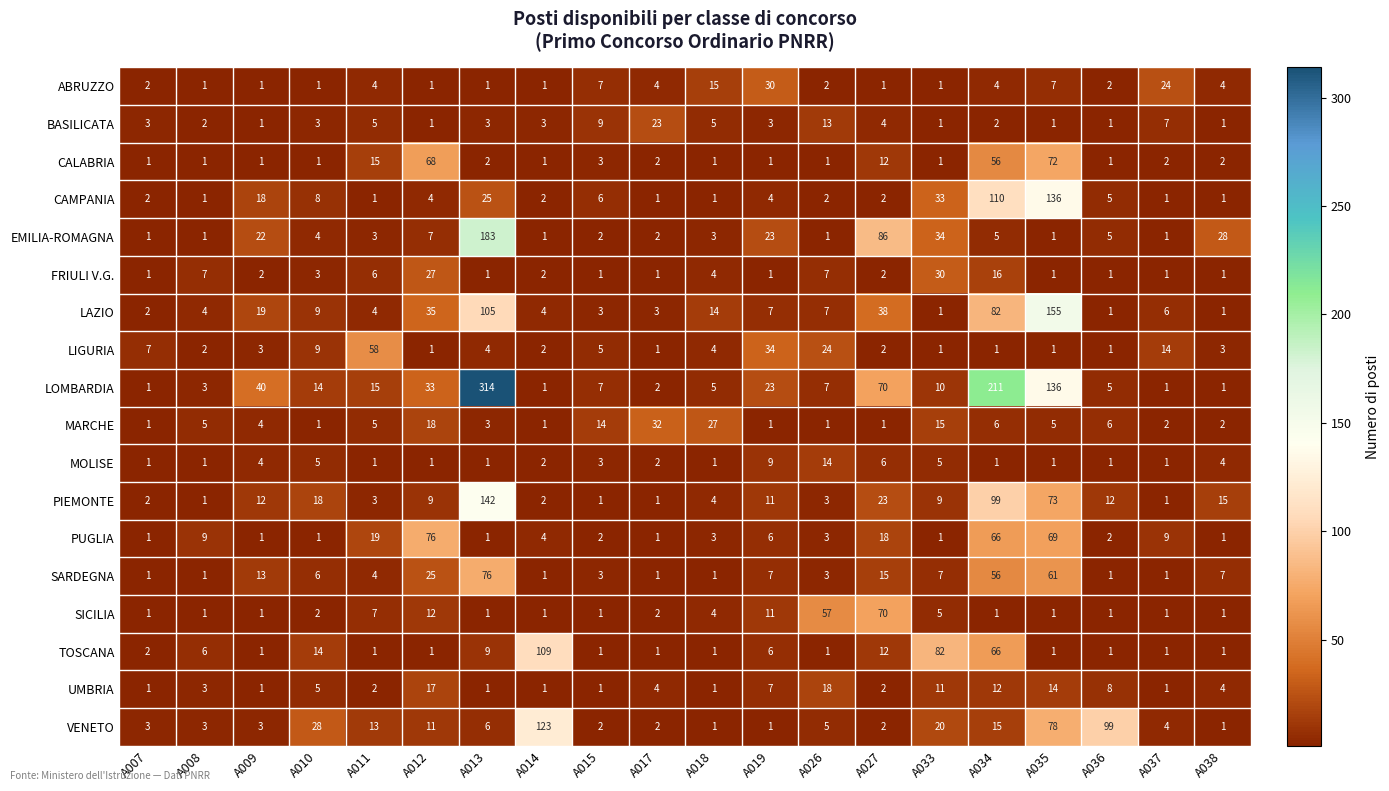

True or false: LIGURIA has a value of 11 at A007.

False